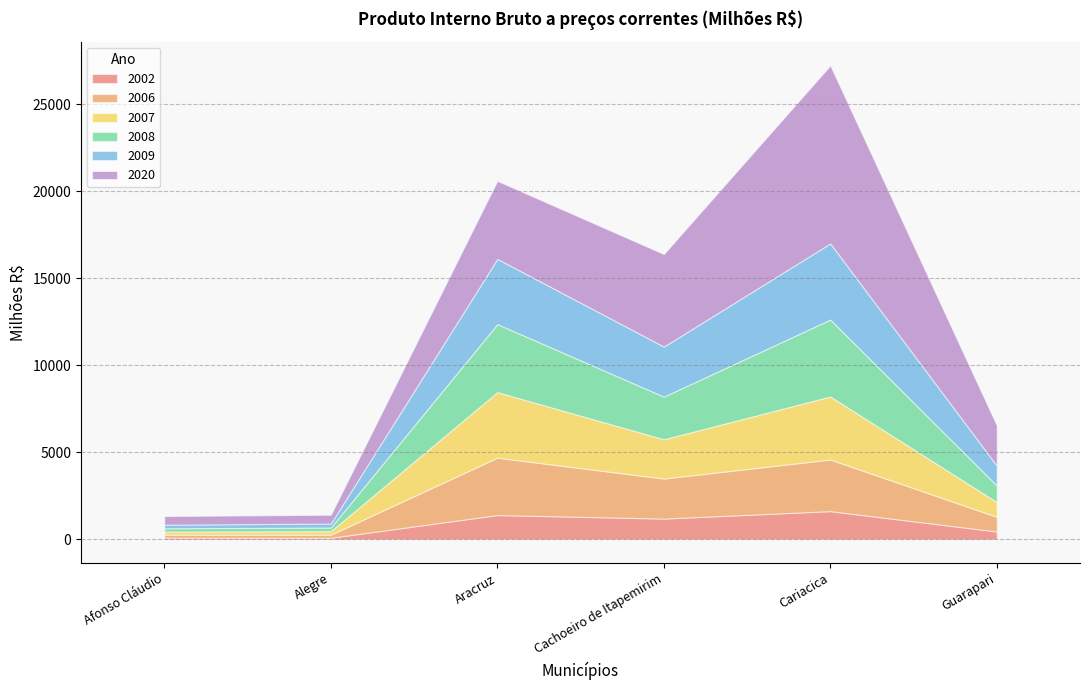

How many distinct data groups are displayed?

6